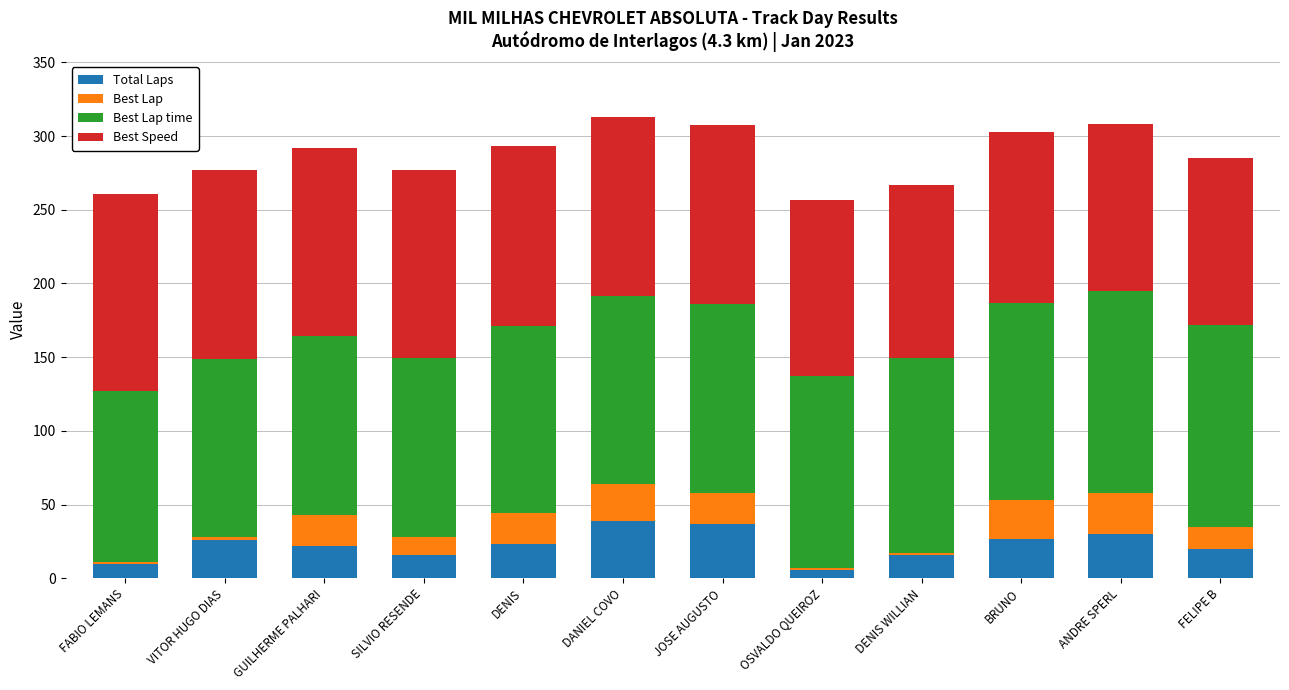

What is the maximum value for Total Laps?

39.0